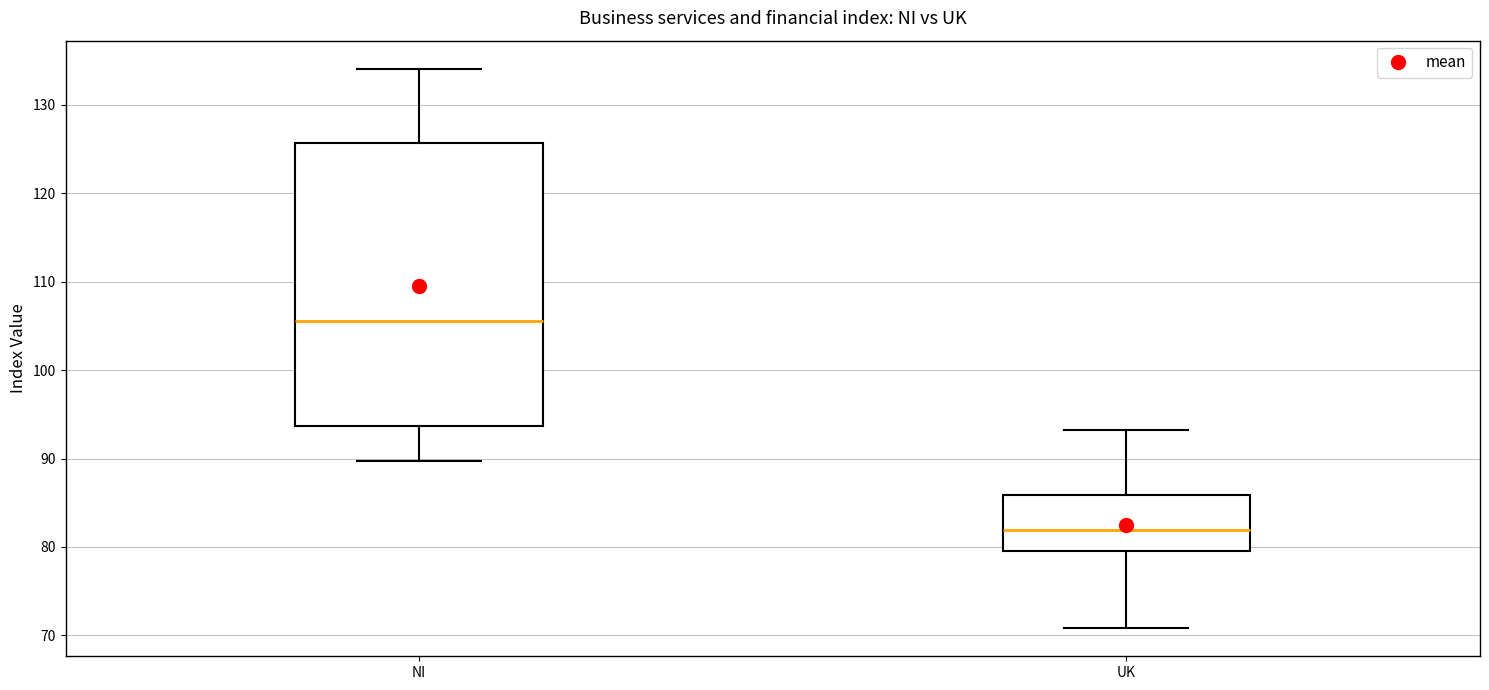

Comparing the boxes themselves (not the whiskers), which one is the tallest?

NI